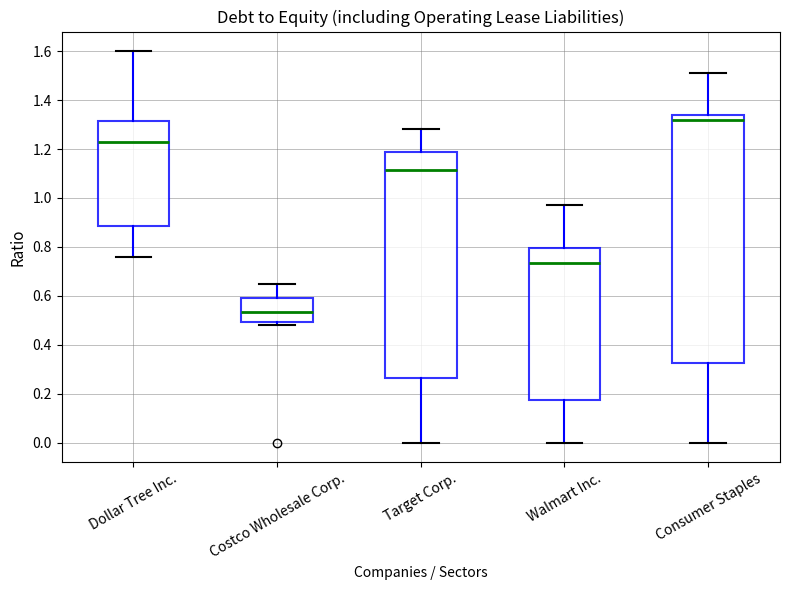

Reading left to right, read every box against the y-axis: the position of its median line, the range the box covers, and the ends of its whiskers. The values are not printed on the chart, so give them approximately, as read against the axis.

Dollar Tree Inc.: median 1.24, box 0.88 to 1.32, whiskers 0.76 to 1.60
Costco Wholesale Corp.: median 0.54, box 0.50 to 0.60, whiskers 0.48 to 0.66
Target Corp.: median 1.12, box 0.26 to 1.18, whiskers 0.00 to 1.28
Walmart Inc.: median 0.74, box 0.18 to 0.80, whiskers 0.00 to 0.98
Consumer Staples: median 1.32, box 0.32 to 1.34, whiskers 0.00 to 1.52